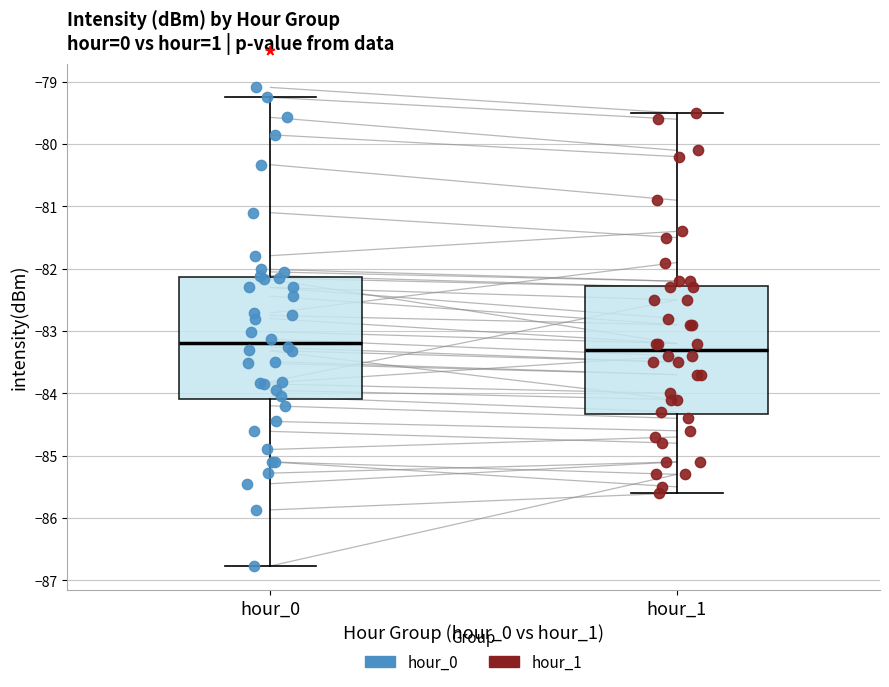

Which box has the lowest median line?

hour_1